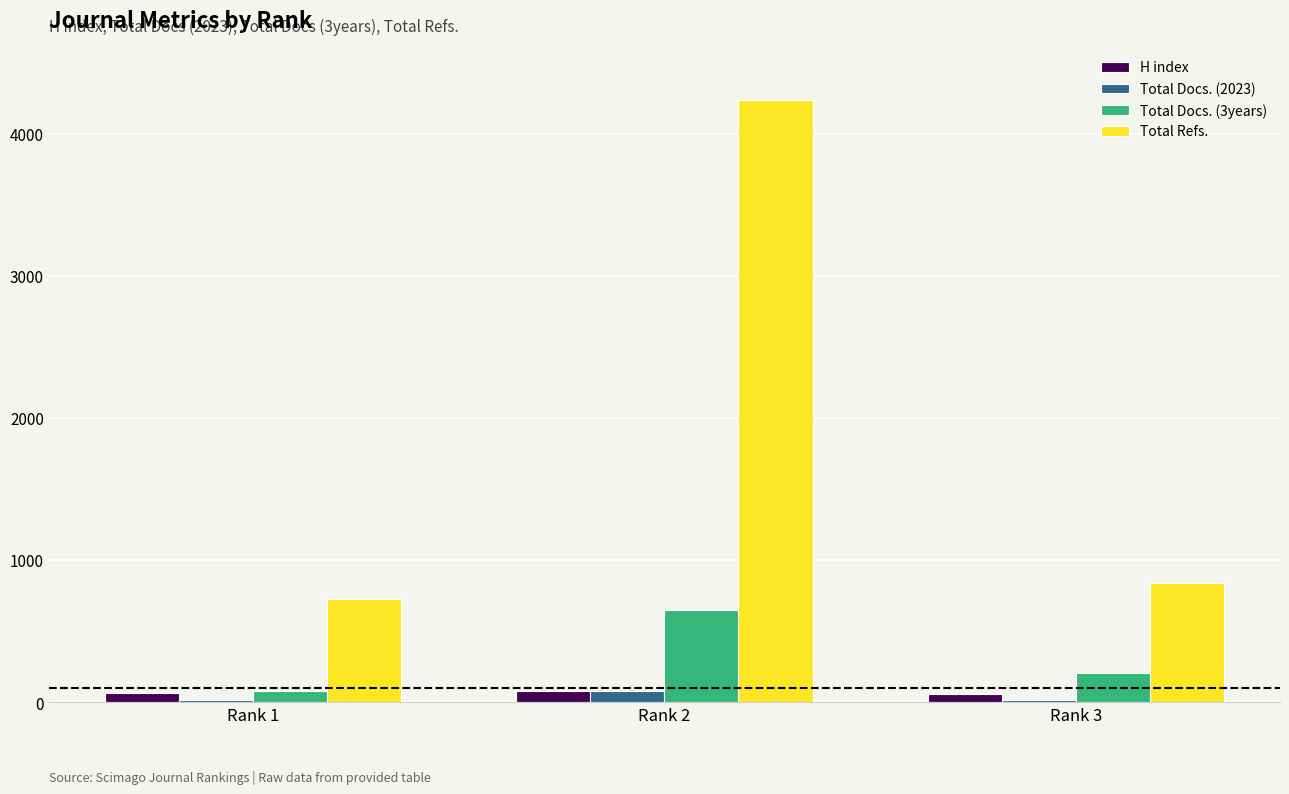

What is the sum of all Total Docs. (2023) values?

116